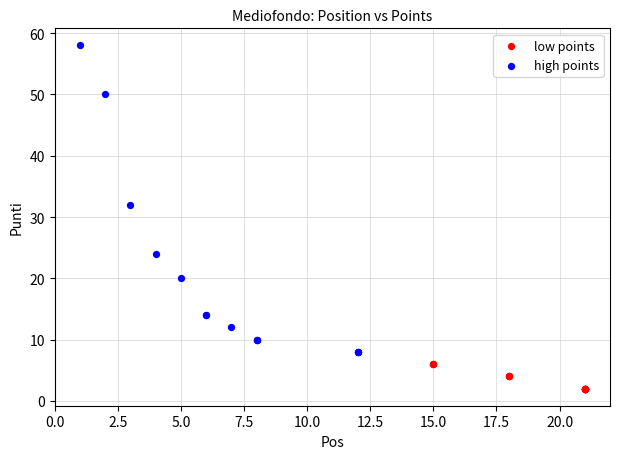

Which series contains the lowest Y value?

low points